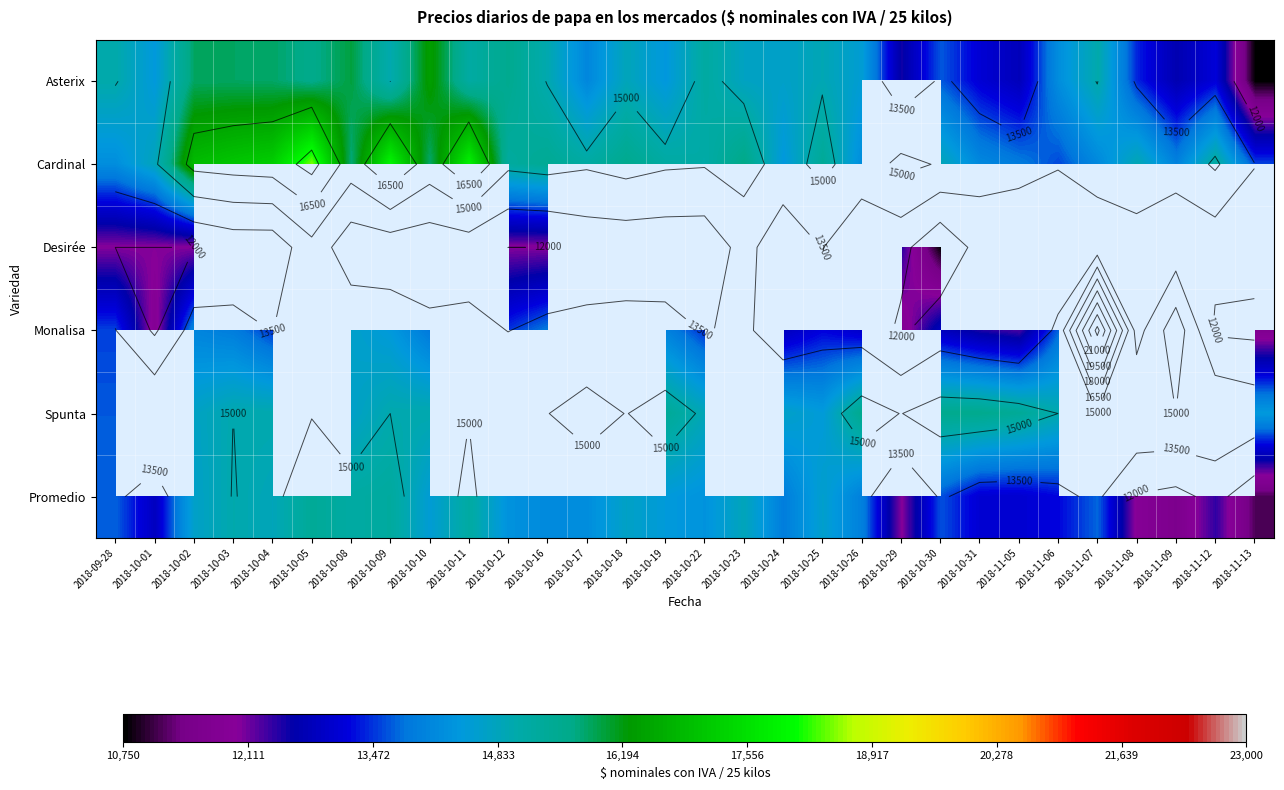

What is the difference between the highest and lowest values at 2018-11-09?

4358.7